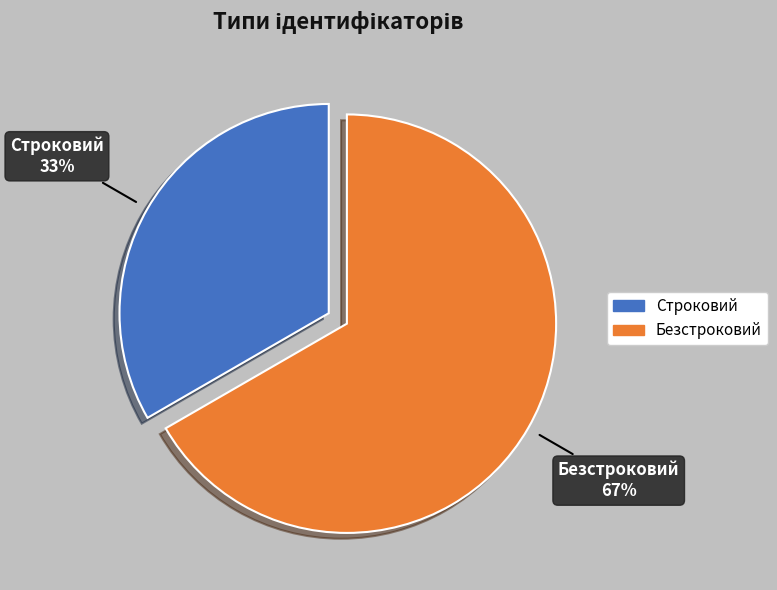

How many segments does this pie chart have?

2